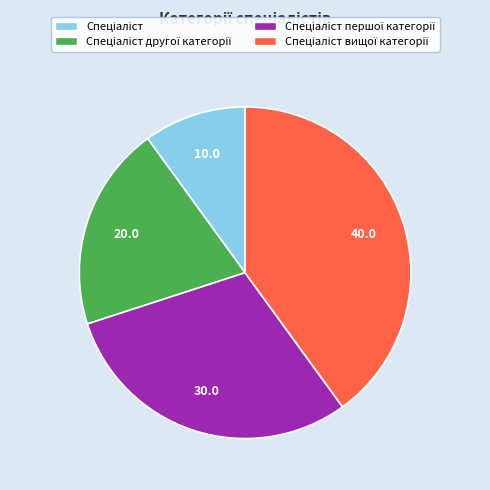

Does any single category account for the majority?

No